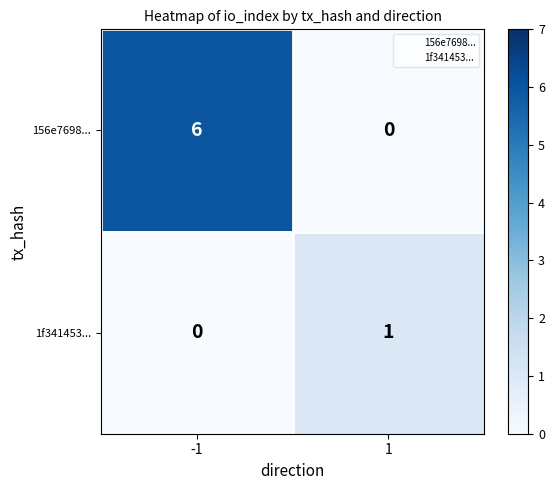

Reading left to right, transcribe all the data shown in this chart.

156e7698...: 6	0
1f341453...: 0	1